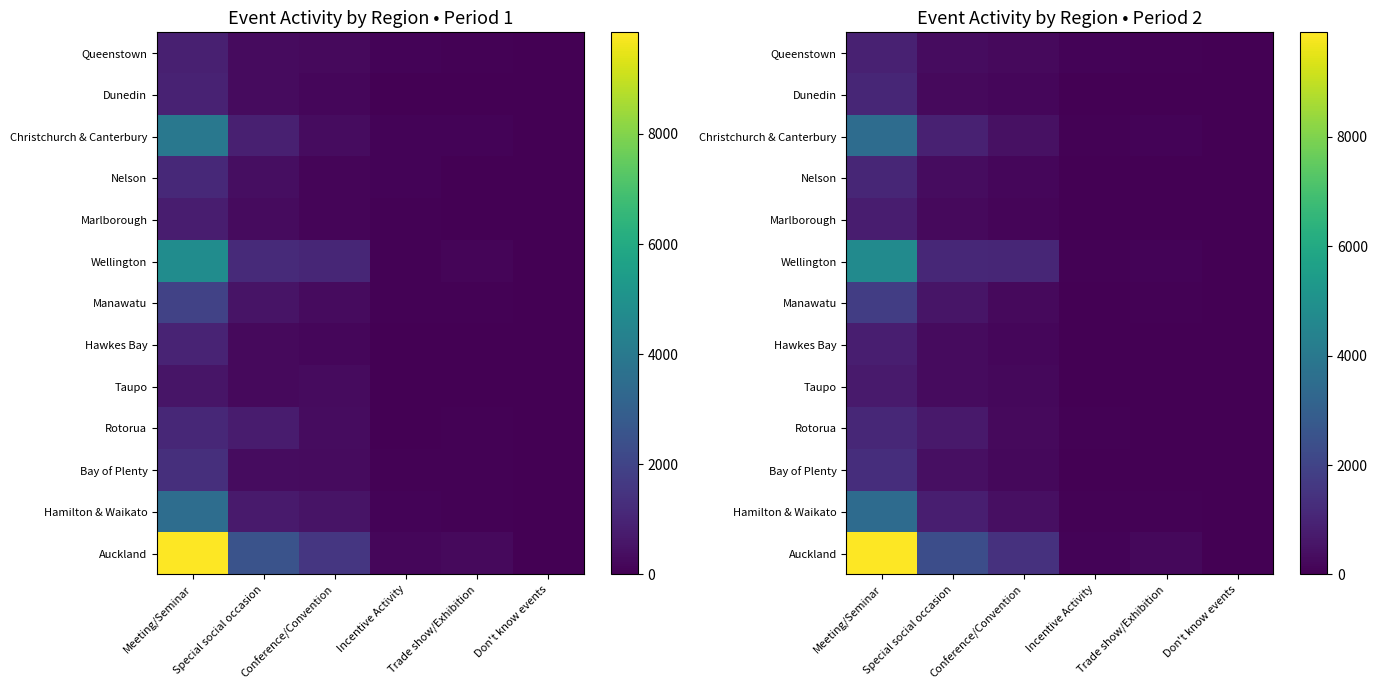

The Auckland series shows 847.3 at Conference/Convention. True or false?

False